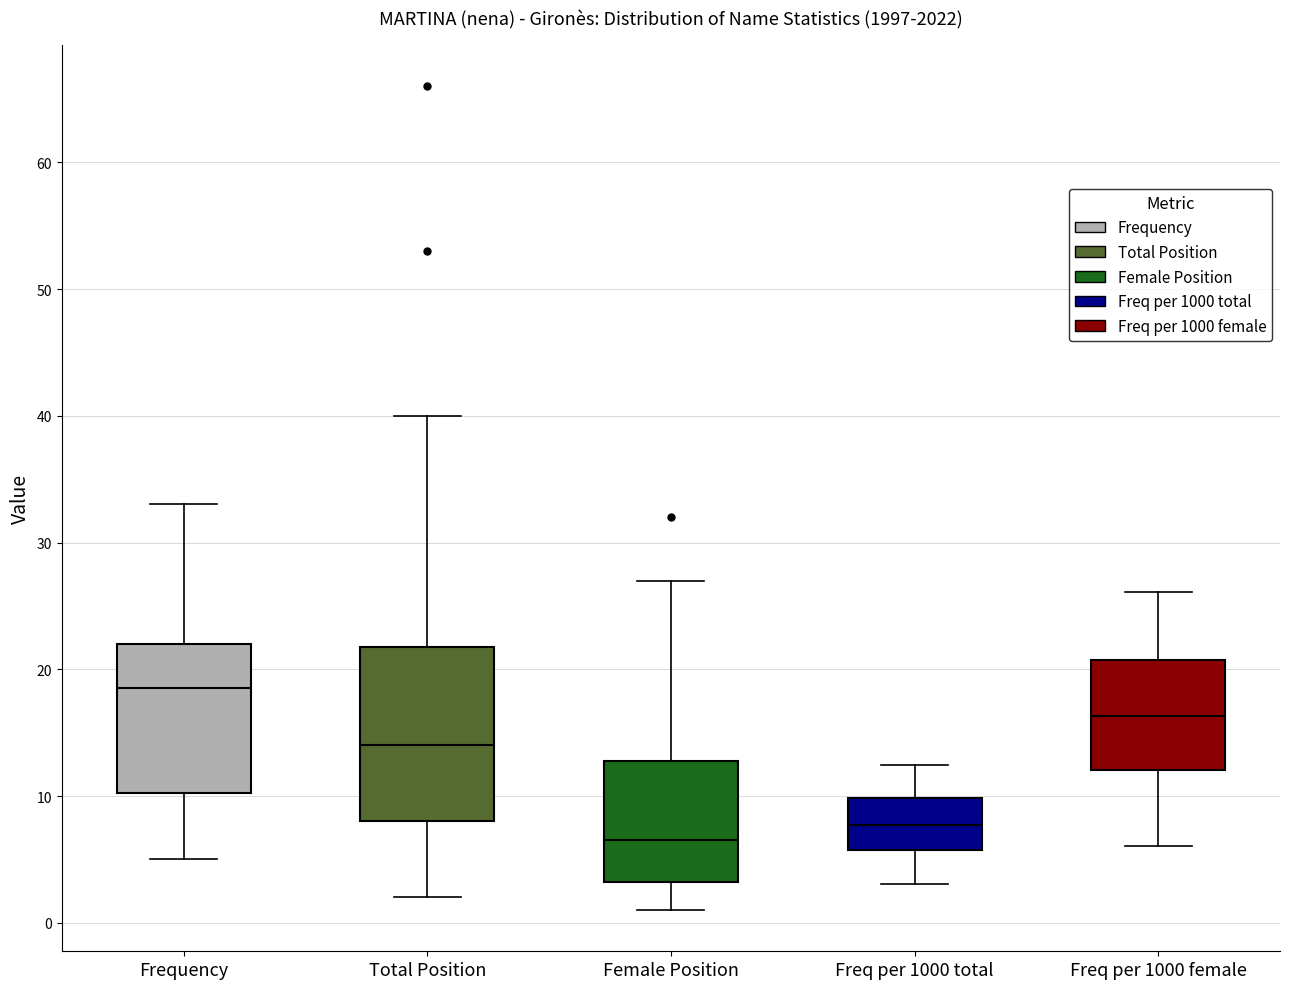

Which box is the tallest, from its lower edge to its upper edge?

Total Position